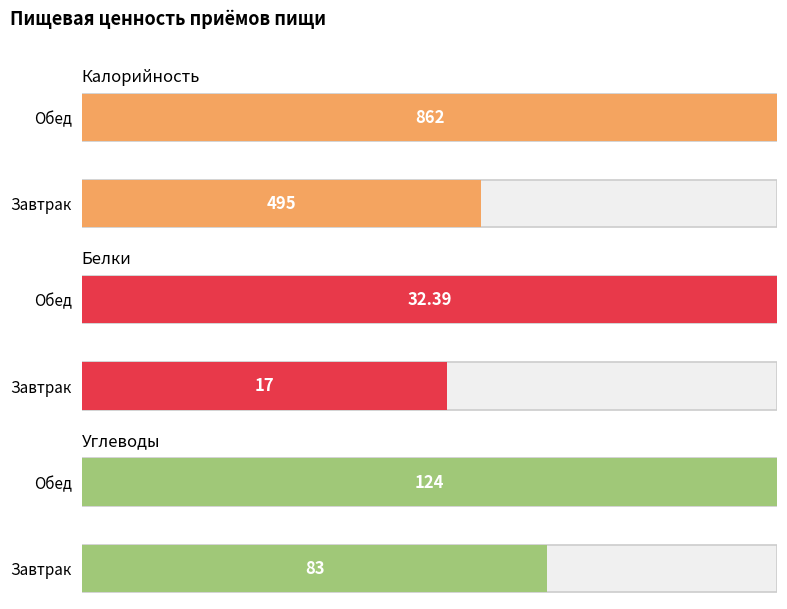

List the labels in order of Углеводы value, smallest first.

Завтрак, Обед